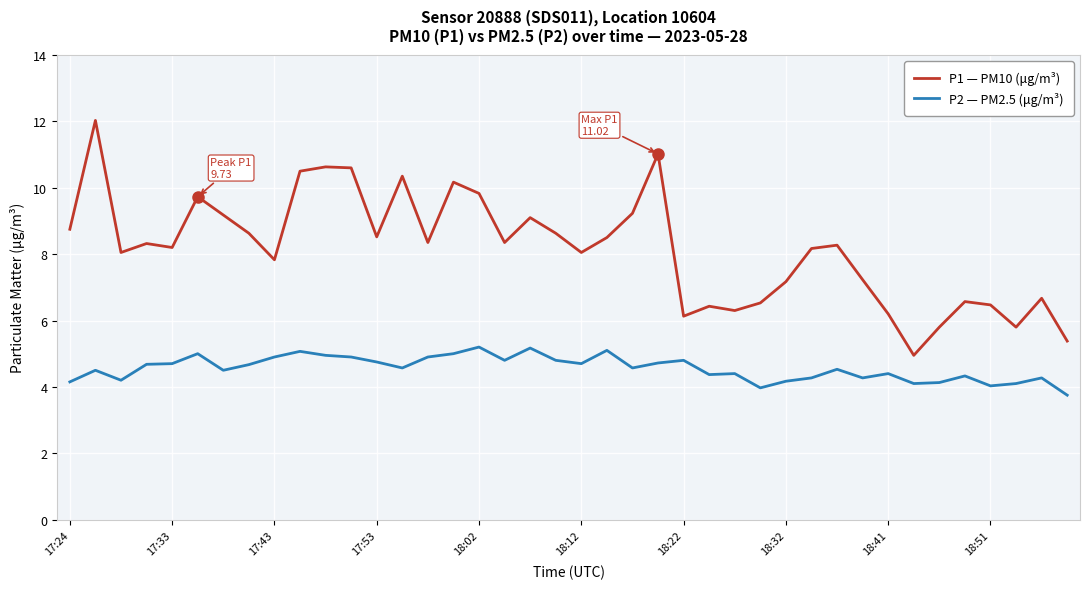

What is the difference between the maximum and minimum values in the P1 — PM10 (μg/m³) series?

7.1